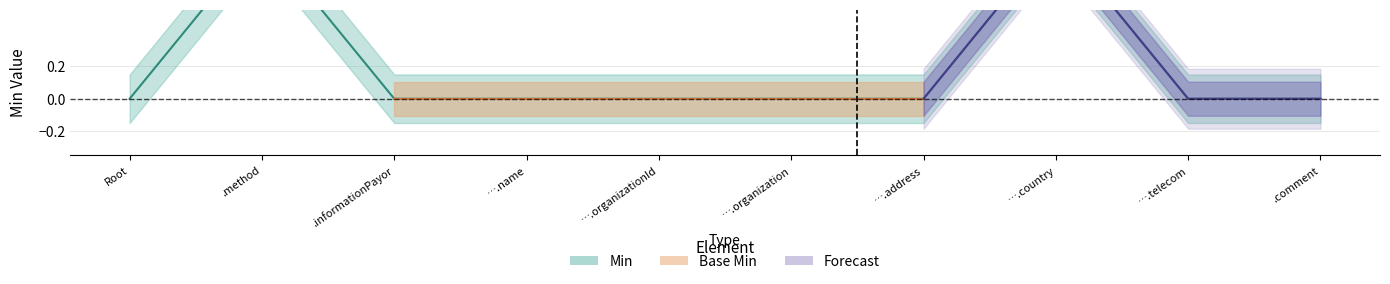

Rank the categories by value from lowest to highest.

Root, .informationPayor, ….name, ….organizationId, ….organization, ….address, ….telecom, .comment, .method, ….country